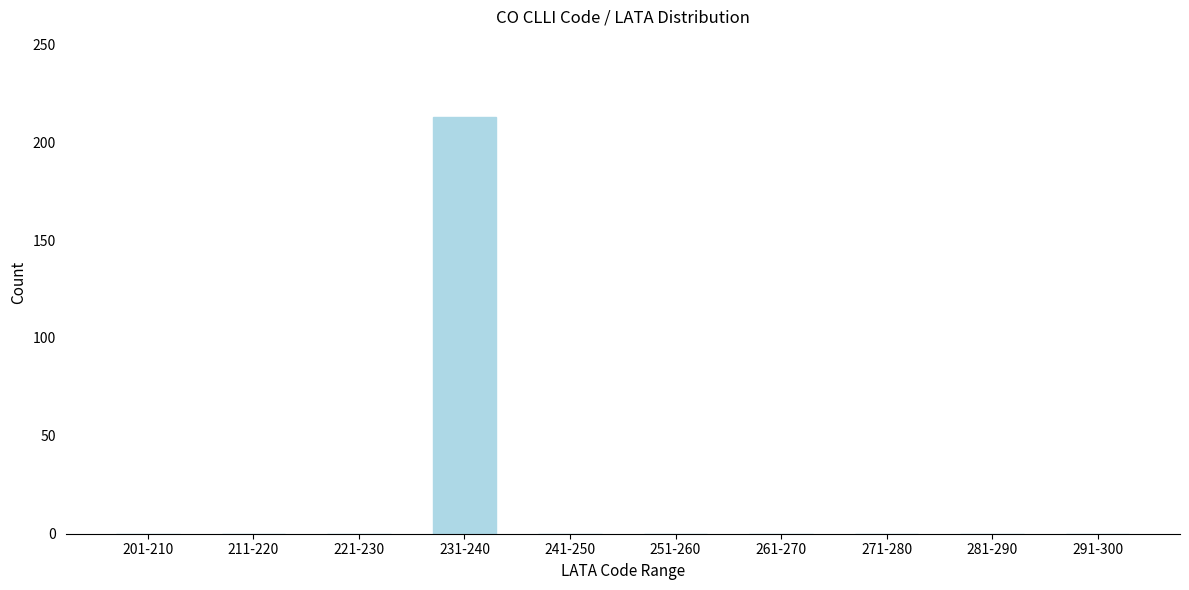

Reading left to right, transcribe all the data shown in this chart.

201-210=0	211-220=0	221-230=0	231-240=213	241-250=0	251-260=0	261-270=0	271-280=0	281-290=0	291-300=0